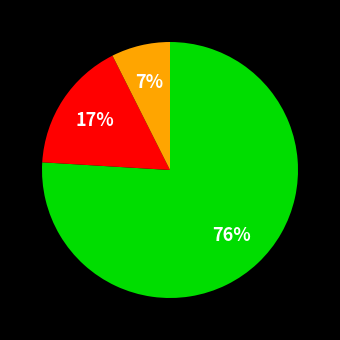

Does any single category account for the majority?

Yes